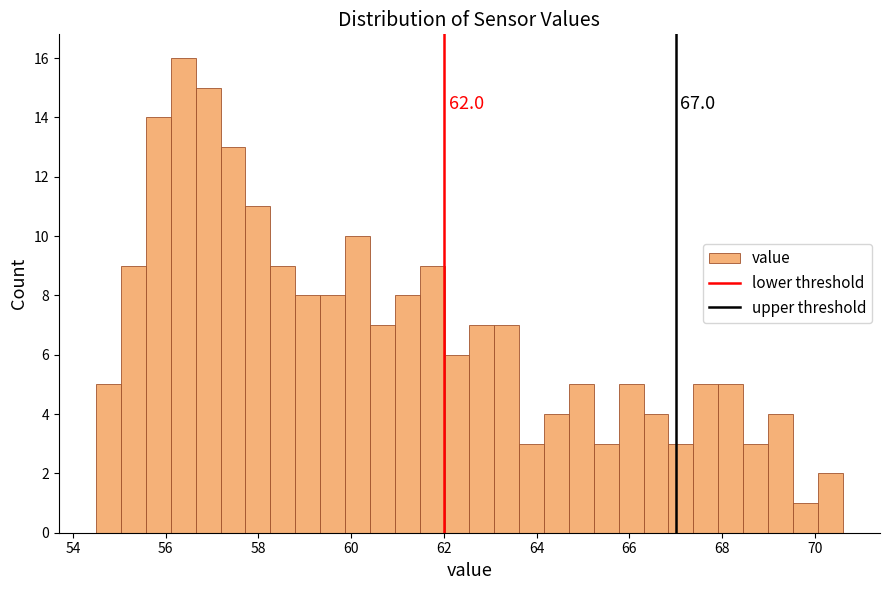

Read against the x-axis, roughly where is the centre of the tallest bar?

56.4